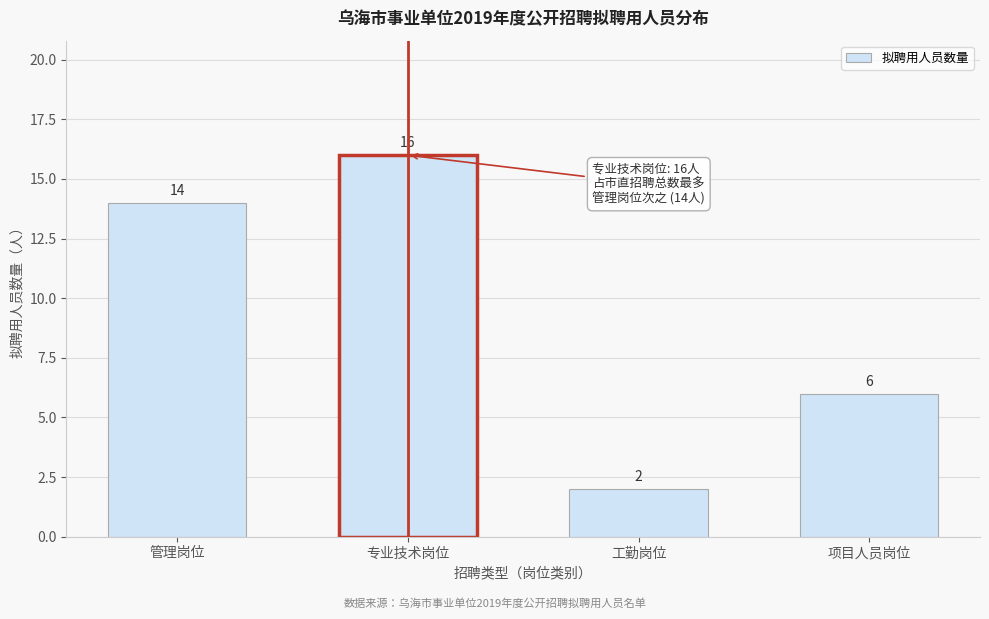

Reading left to right, list all the values displayed in this chart.

管理岗位=14	专业技术岗位=16	工勤岗位=2	项目人员岗位=6